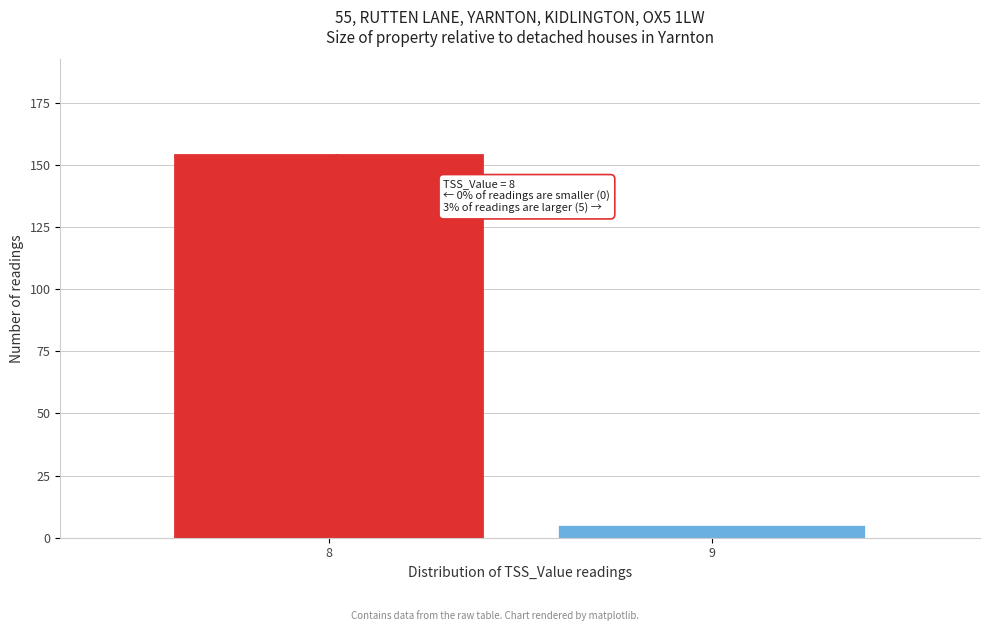

Reading left to right, transcribe all the data shown in this chart.

8=154	9=5